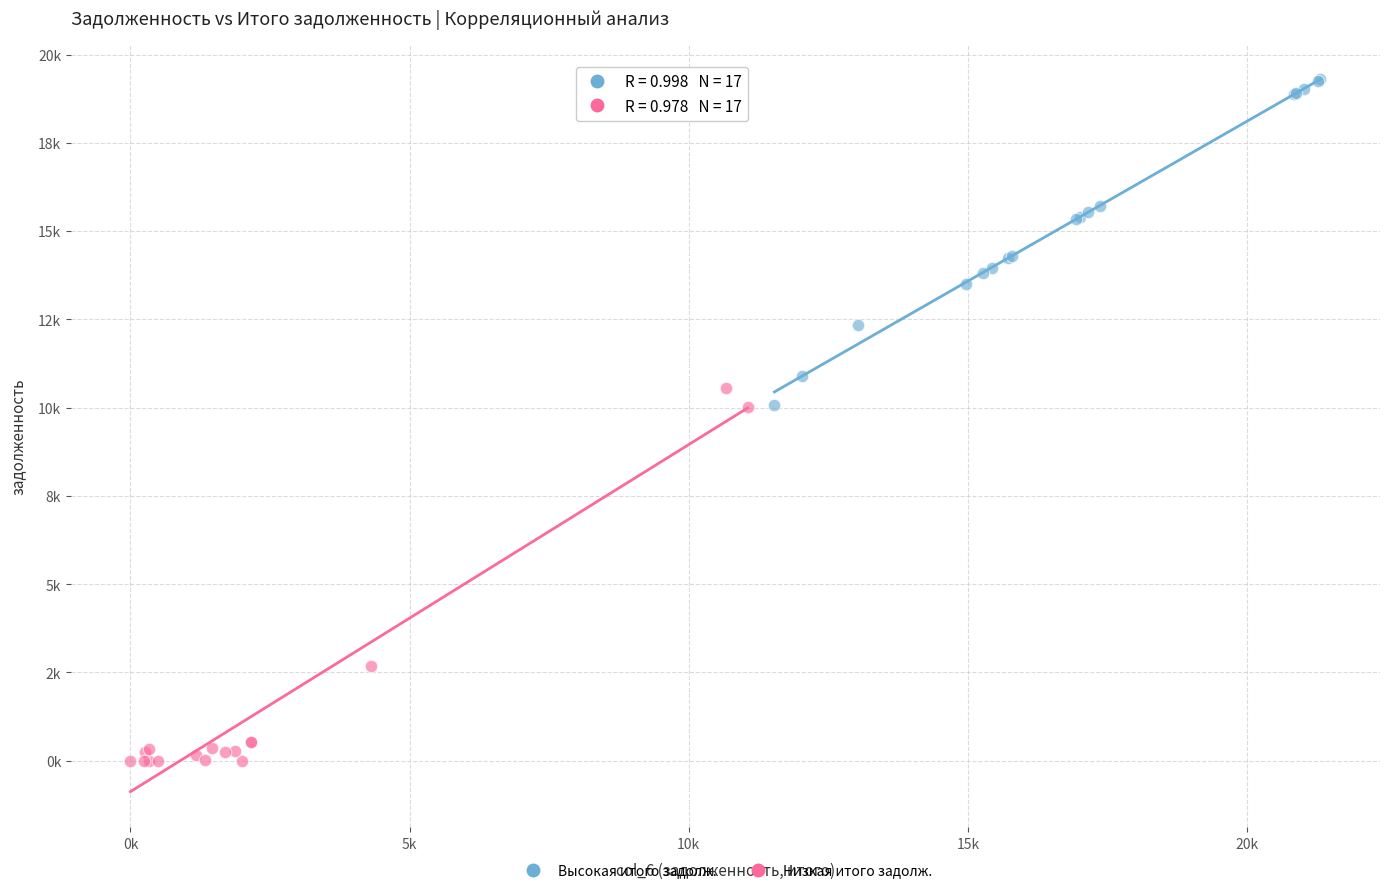

Which series contains the highest Y value?

Высокая итого задолж.